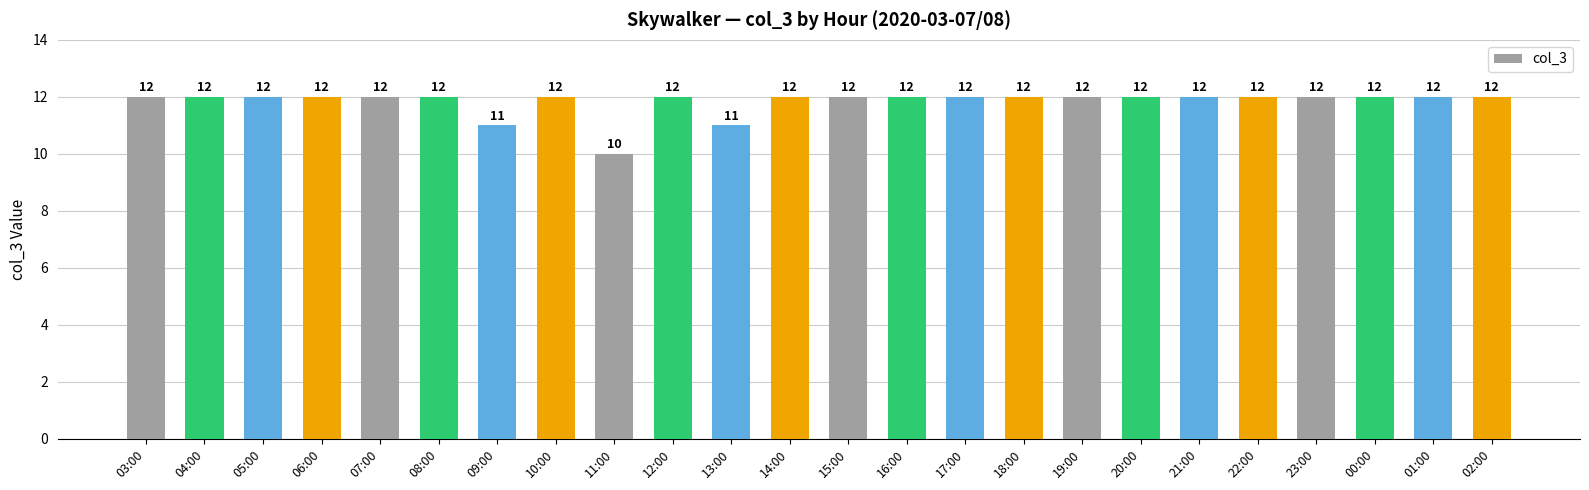

Reading left to right, extract all data points from this chart.

03:00=12	04:00=12	05:00=12	06:00=12	07:00=12	08:00=12	09:00=11	10:00=12	11:00=10	12:00=12	13:00=11	14:00=12	15:00=12	16:00=12	17:00=12	18:00=12	19:00=12	20:00=12	21:00=12	22:00=12	23:00=12	00:00=12	01:00=12	02:00=12